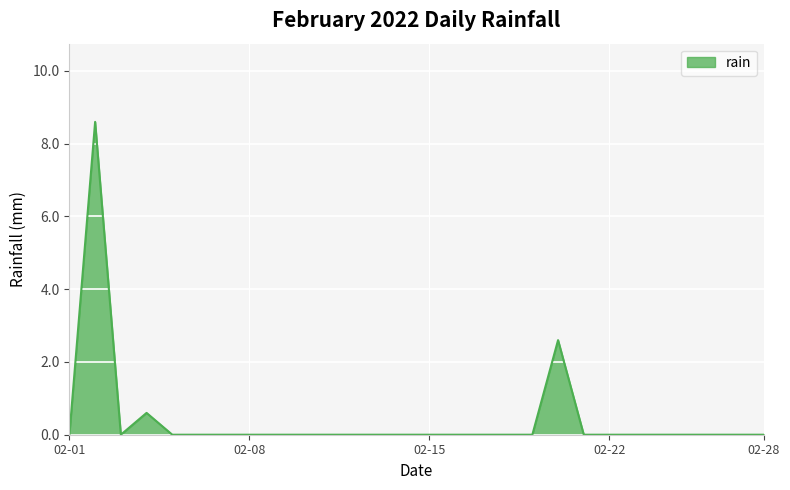

What is the average value?

0.4